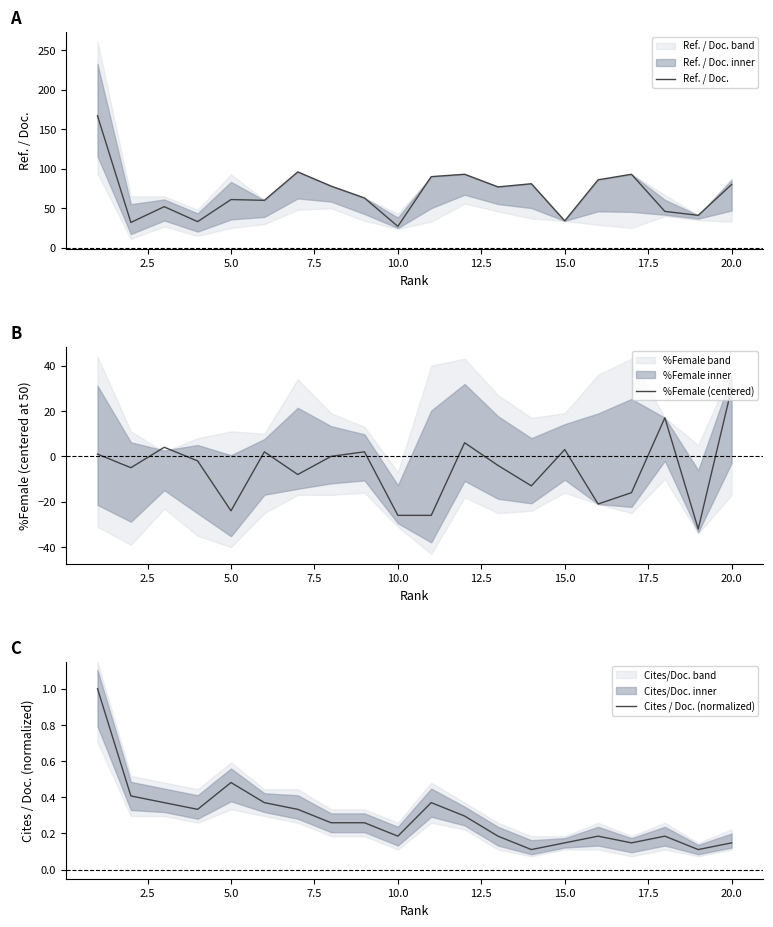

Which category has the highest value in the %Female (centered) series?

20.0